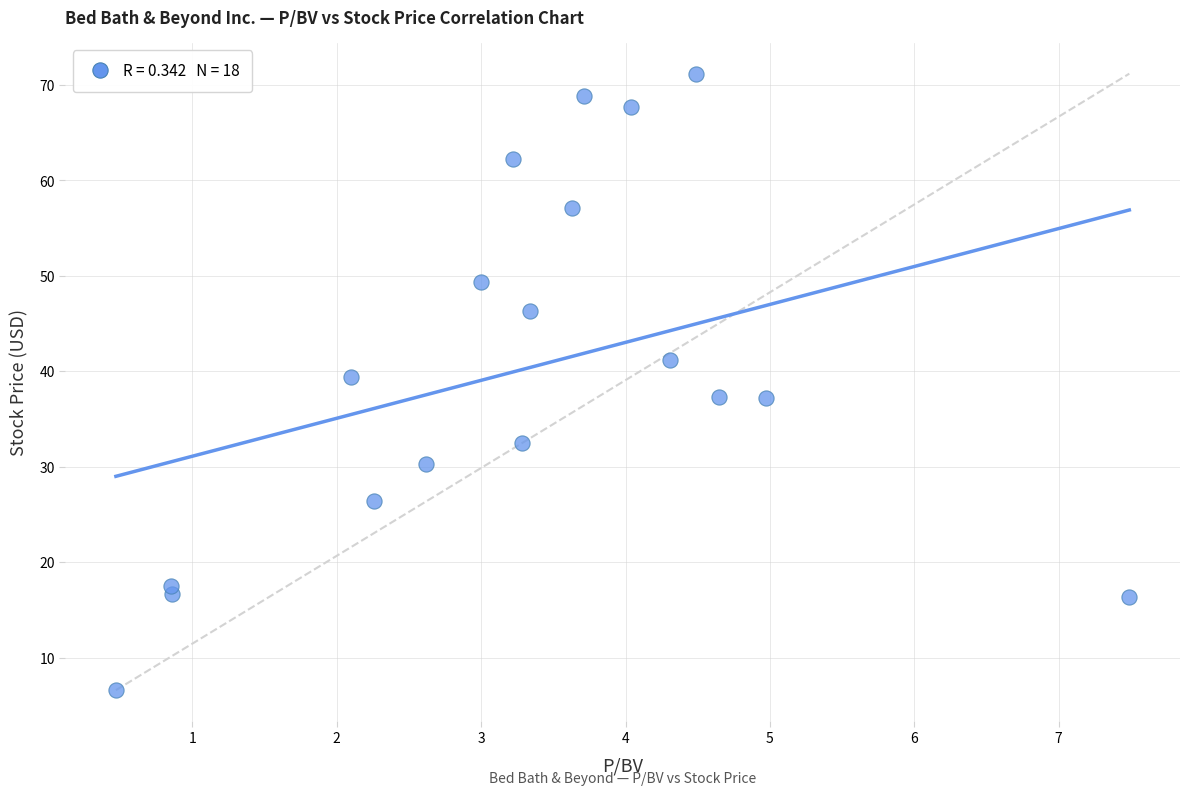

What is the range of X values (max minus min)?

7.0